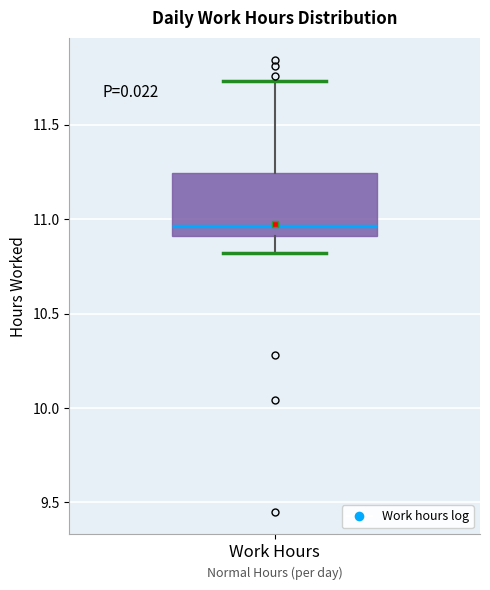

Where does the median line of the box for Work Hours sit on the y-axis? The values are not printed on the chart, so give them approximately, as read against the axis.

10.95